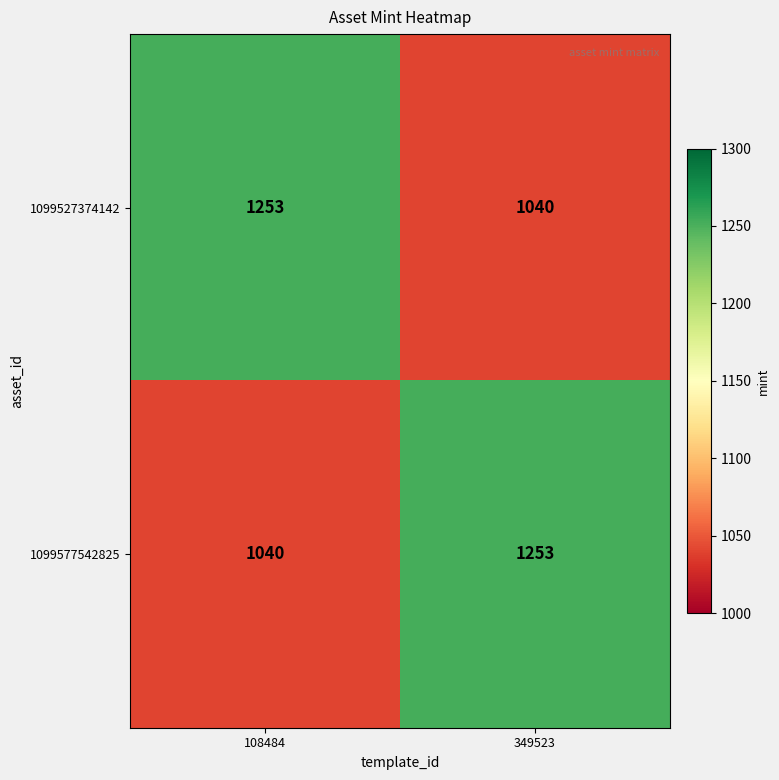

Reading left to right, extract all data points from this chart.

1099527374142: 1253	1040
1099577542825: 1040	1253